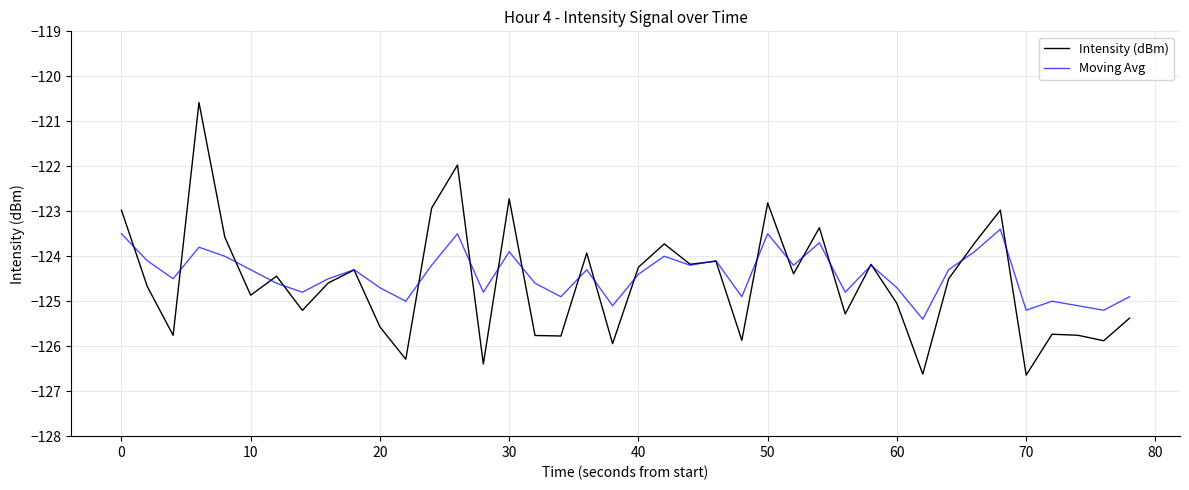

Which series has the widest spread of values?

Intensity (dBm)